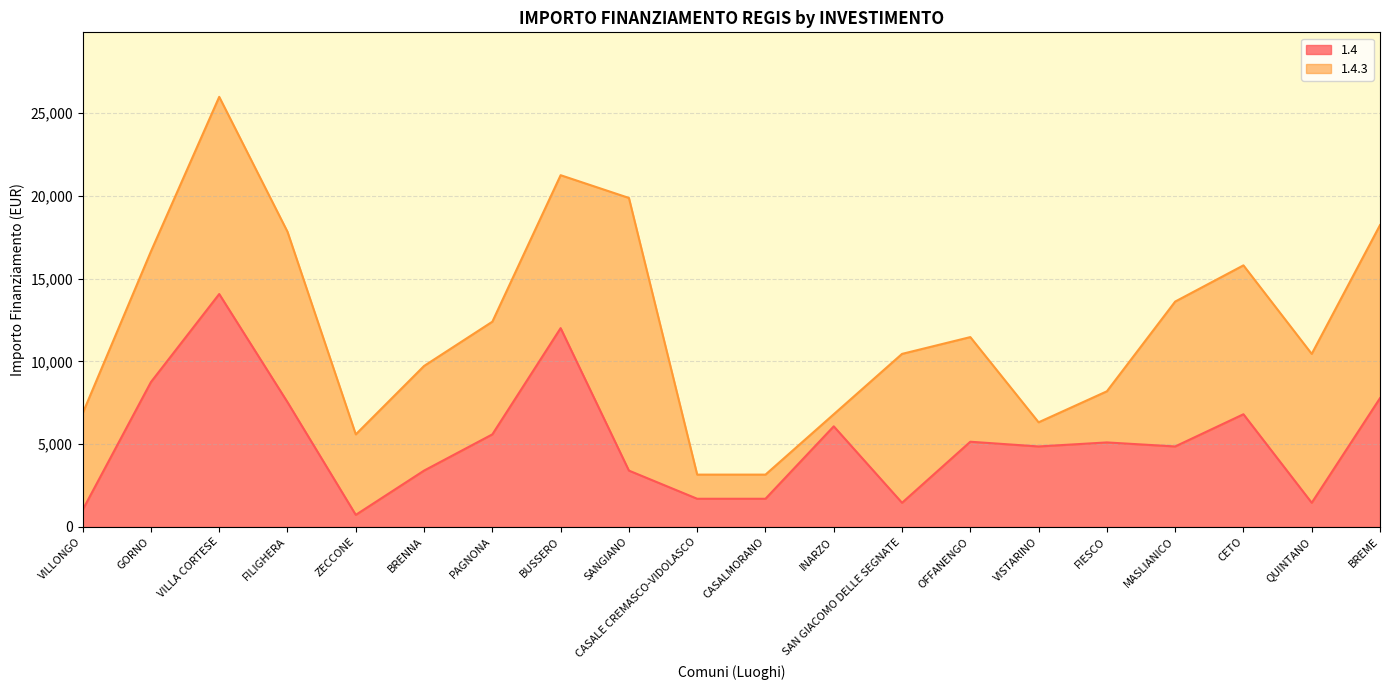

The chart shows a value of 4860 at VISTARINO. True or false?

True